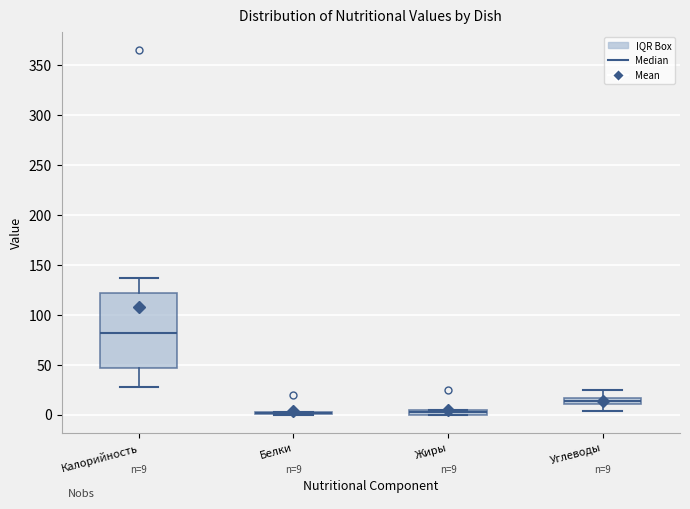

Comparing the boxes themselves (not the whiskers), which one is the tallest?

Калорийность